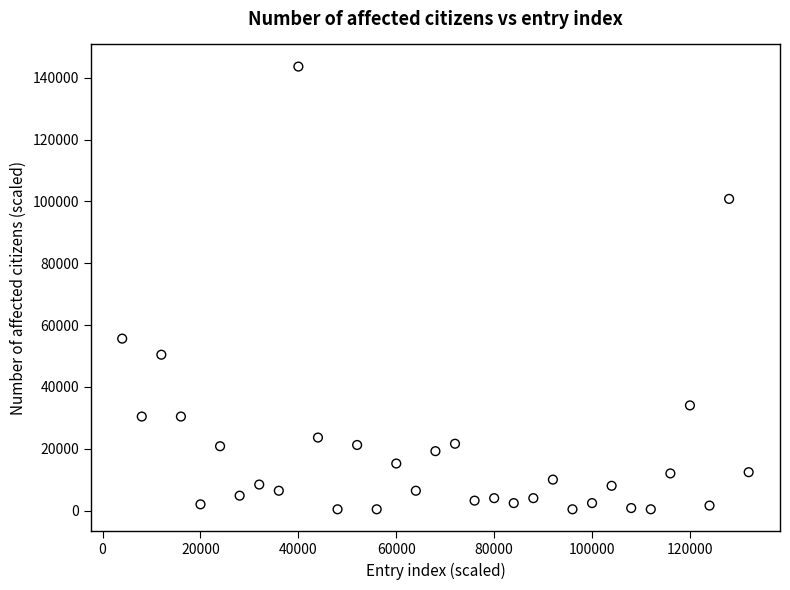

What is the range of X values (max minus min)?

128000